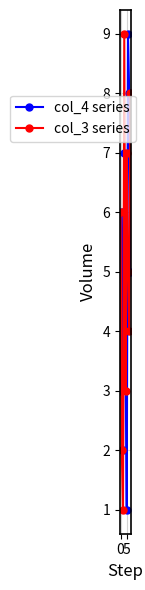

What is the greatest value displayed?

9